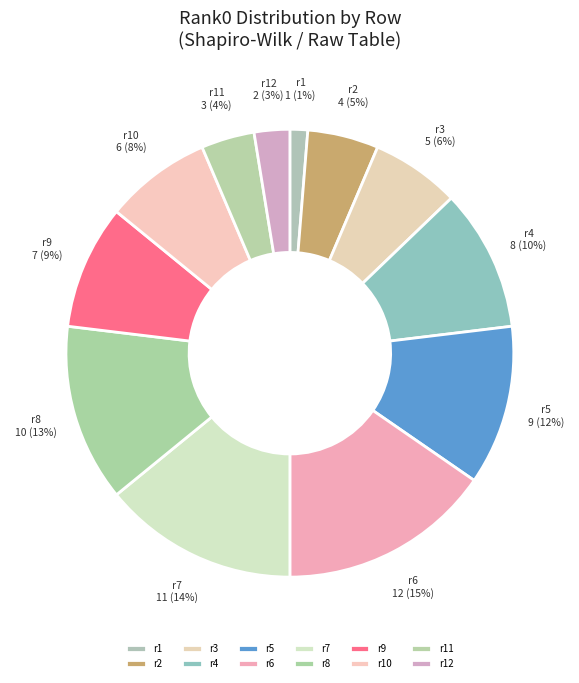

The r7 slice represents 1% of the pie. True or false?

False